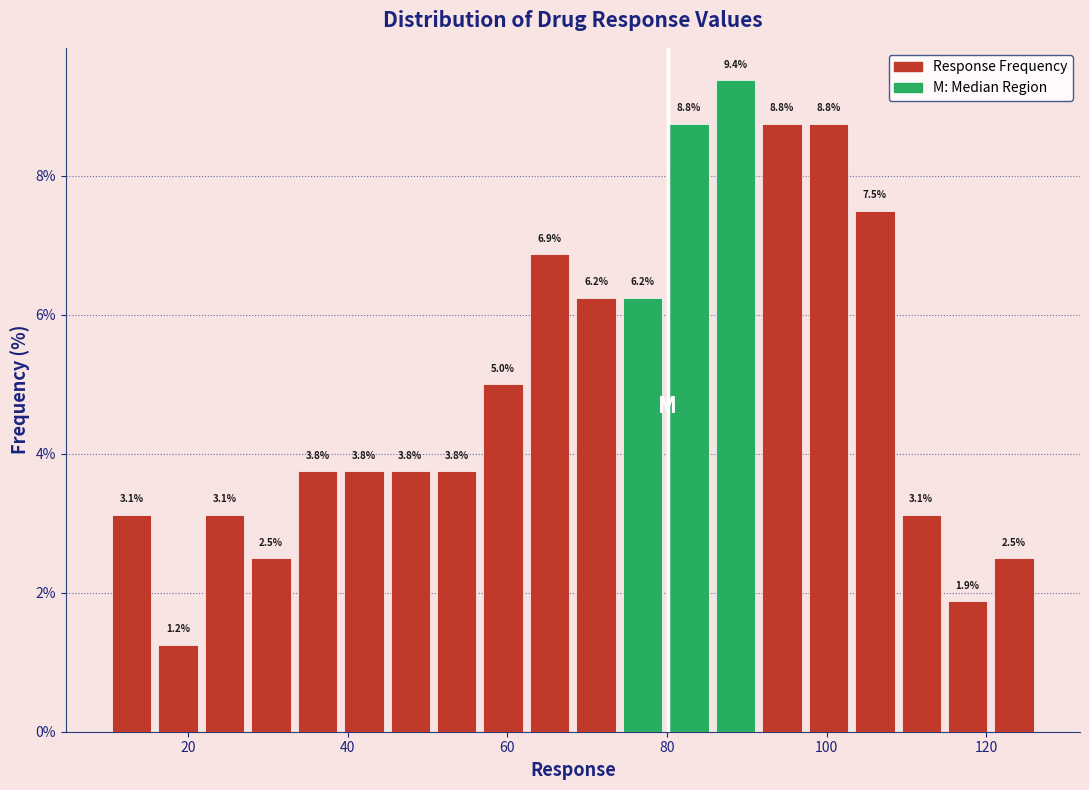

Around what value on the x-axis is the tallest bar? Give the approximate position of its centre, as read against the axis.

88